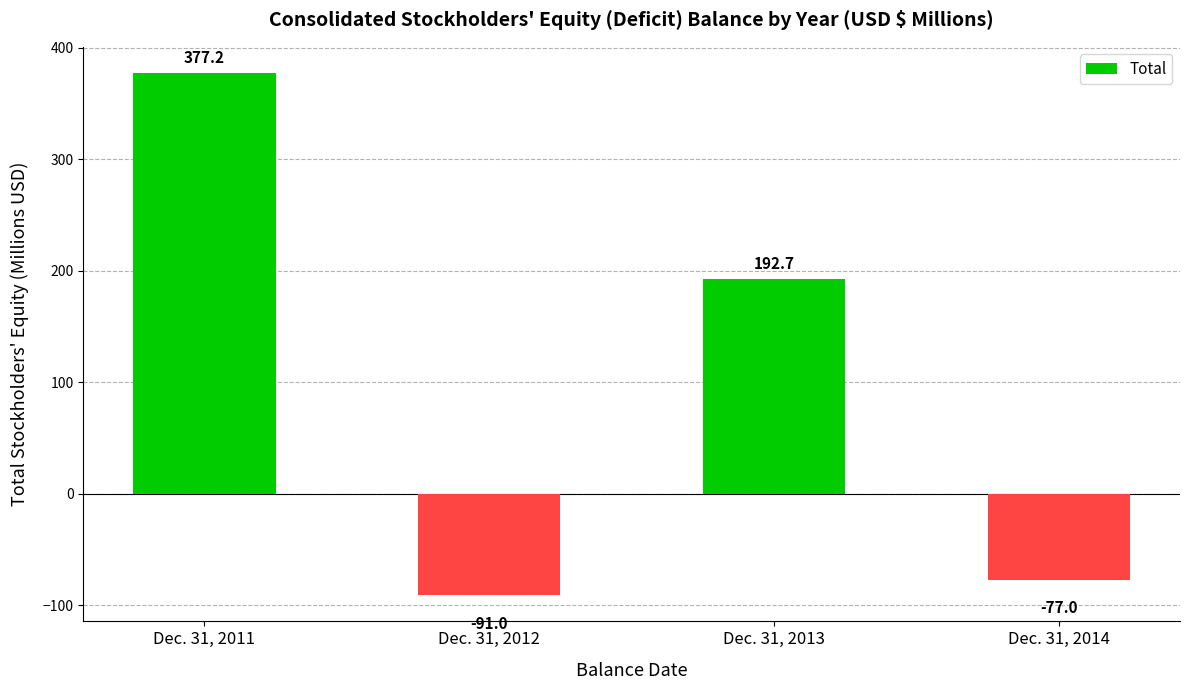

Reading right to left, extract all data points from this chart.

Dec. 31, 2014=-77.0	Dec. 31, 2013=192.7	Dec. 31, 2012=-91.0	Dec. 31, 2011=377.2